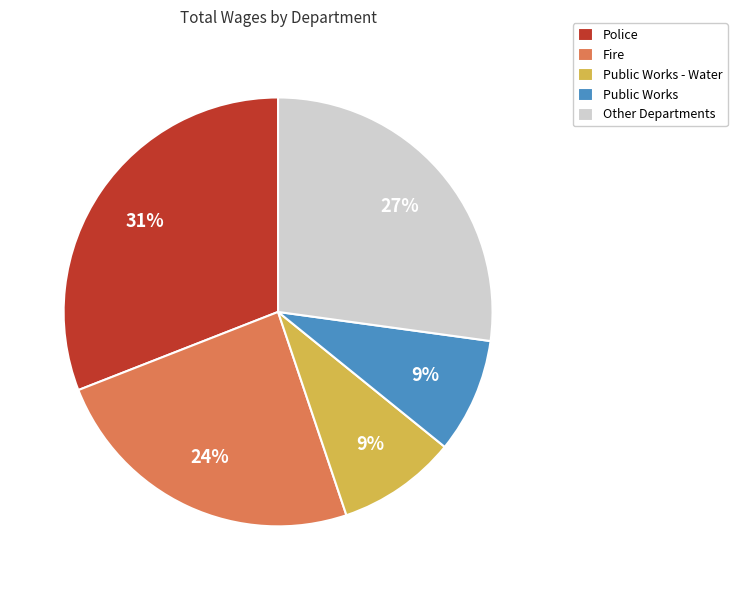

To the nearest percent, what is the difference between the largest and smallest slice percentages?

22%